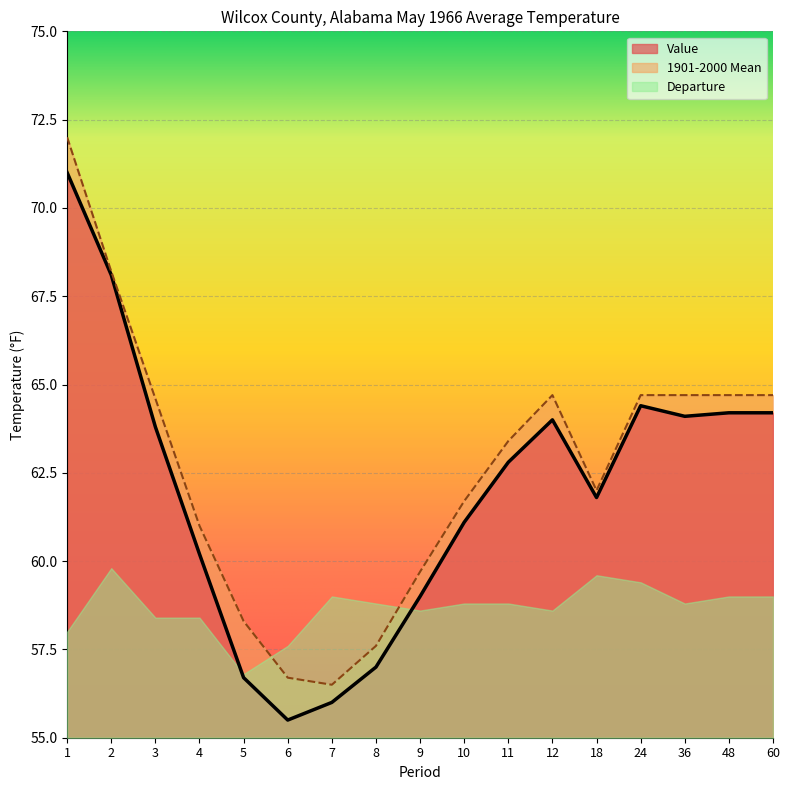

How many lines are shown in the chart?

3